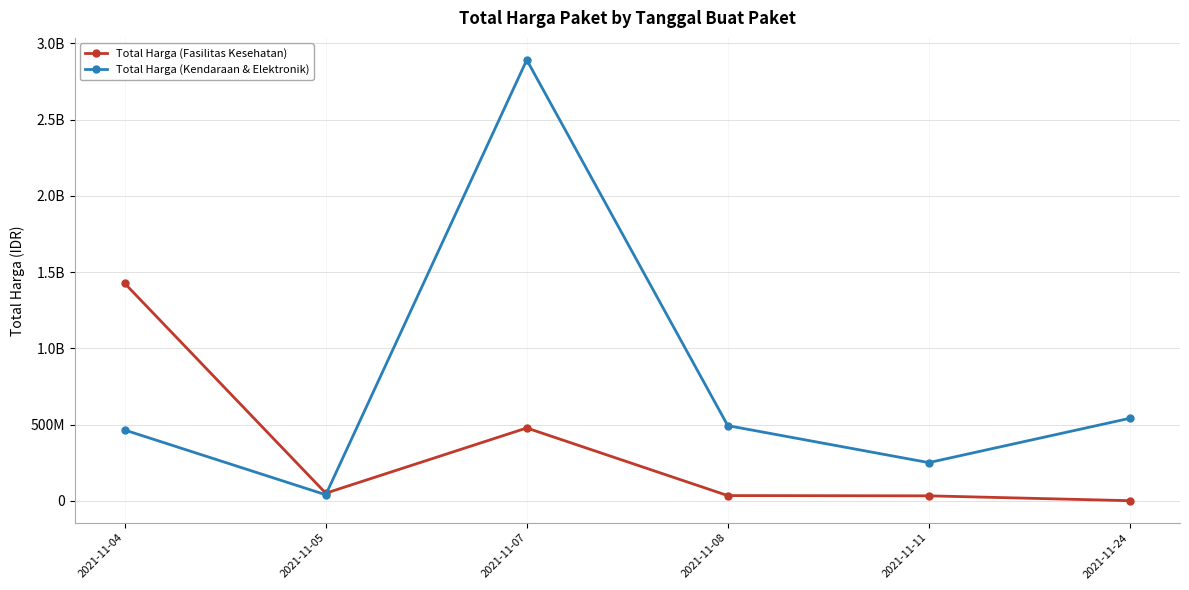

What value does the Total Harga (Fasilitas Kesehatan) series have at 2021-11-08?

34000000